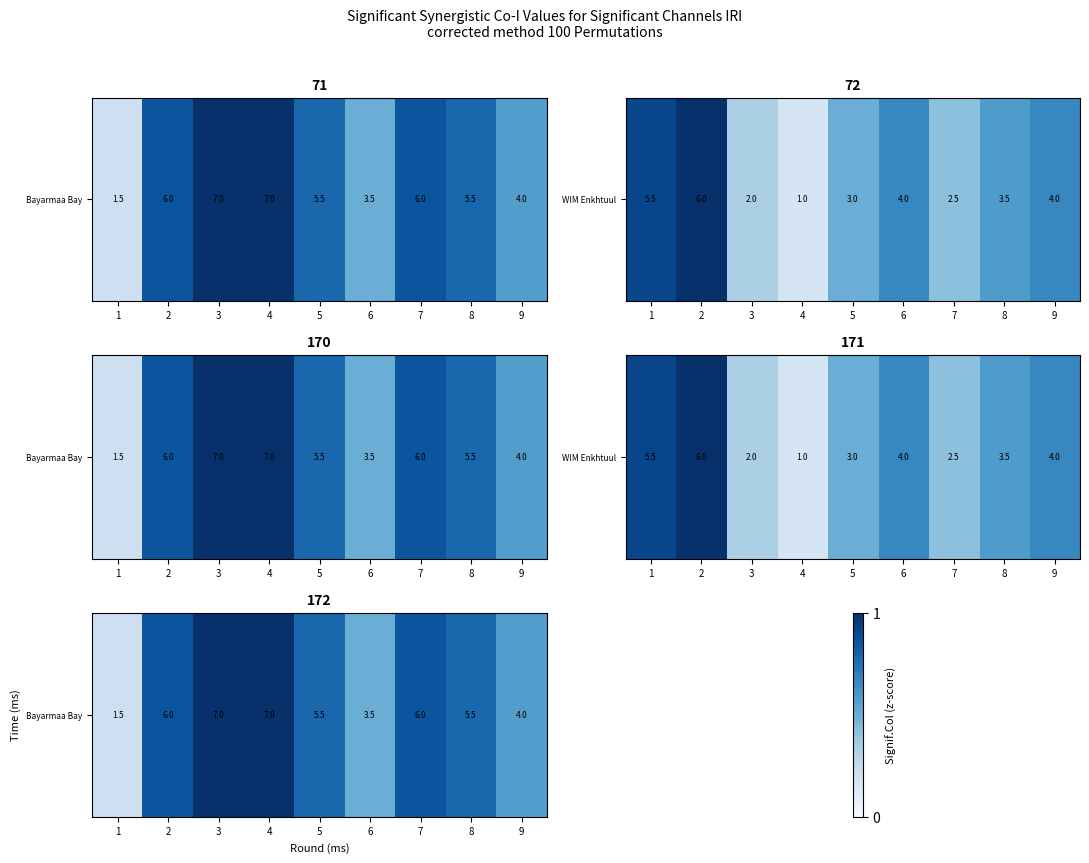

True or false: the data shows 0.5 at 6.

True